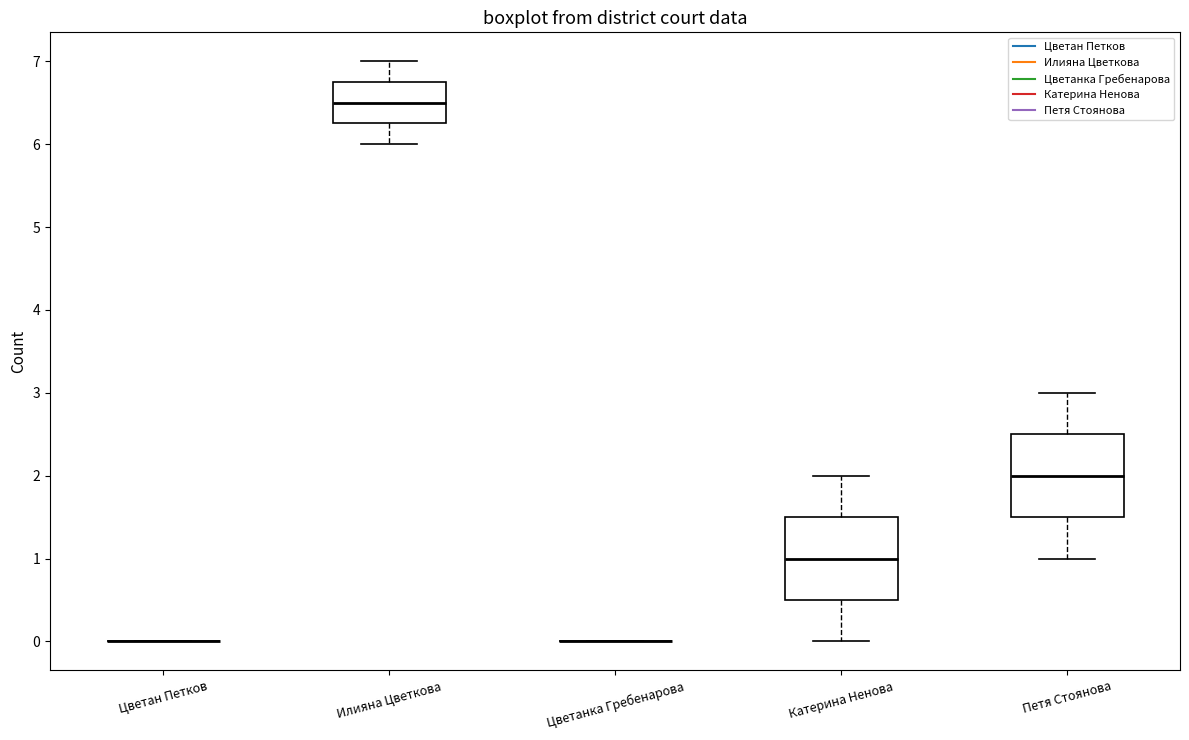

Where does the upper whisker of the box for Катерина Ненова end on the y-axis? The values are not printed on the chart, so give them approximately, as read against the axis.

2.0